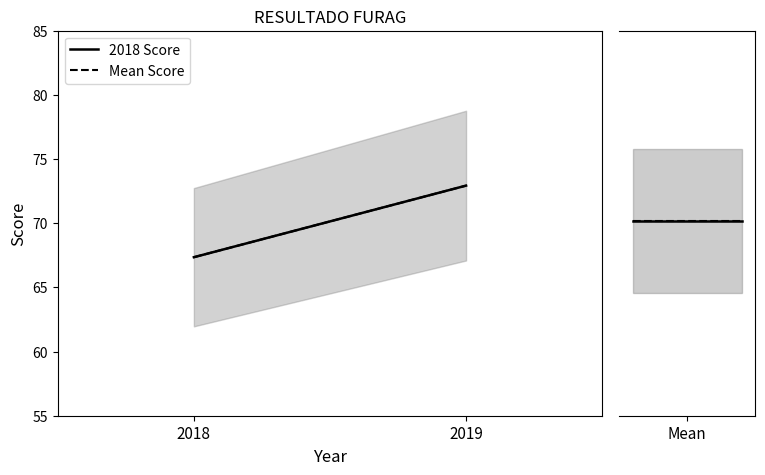

What is the approximate value of 2018 Score at 2018?

67.4